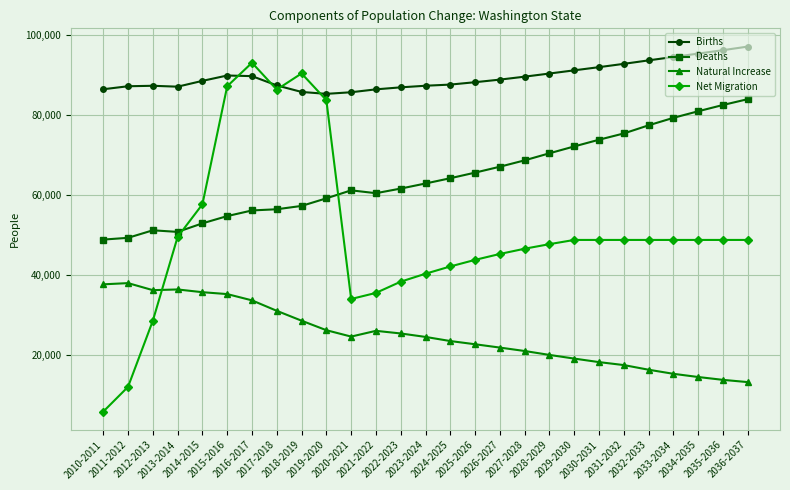

Is the value of Natural Increase at 2028-2029 greater than the value of Net Migration at 2027-2028?

No